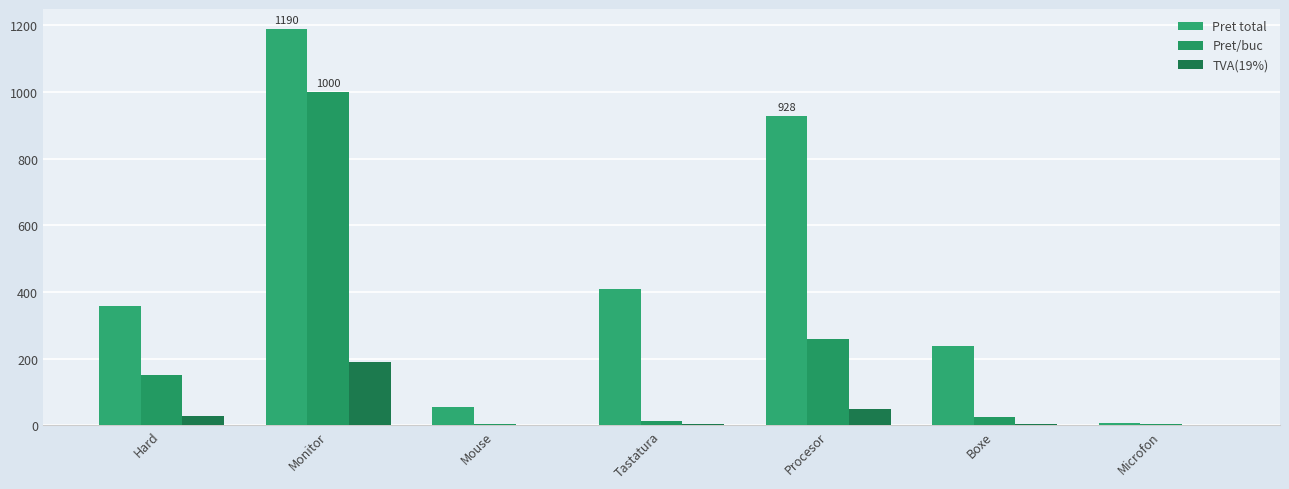

List the labels in order of TVA(19%) value, smallest first.

Mouse, Microfon, Tastatura, Boxe, Hard, Procesor, Monitor